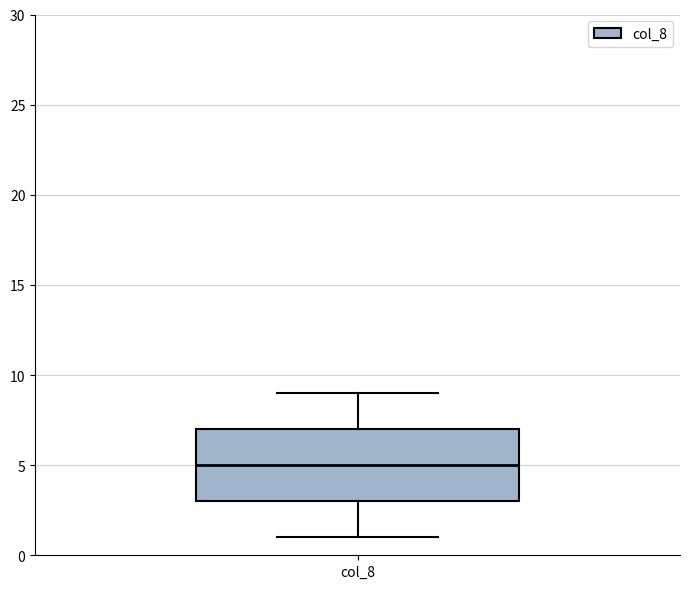

Transcribe this box plot: give where the median line is, the range the box spans, and where the two whiskers end, as read against the y-axis. The values are not printed on the chart, so give them approximately, as read against the axis.

median 5, box 3 to 7, whiskers 1 to 9